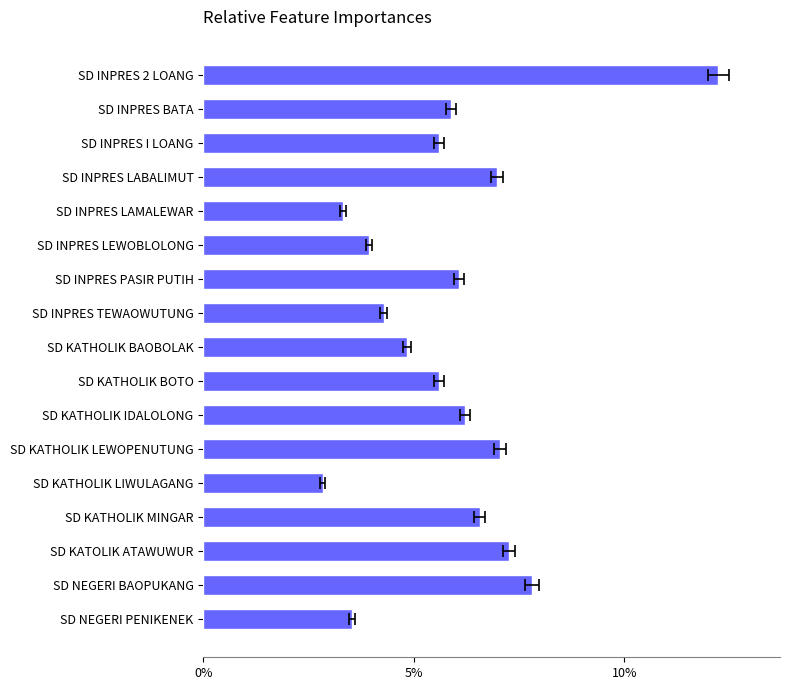

The value at SD INPRES I LOANG is 0.1. True or false?

False